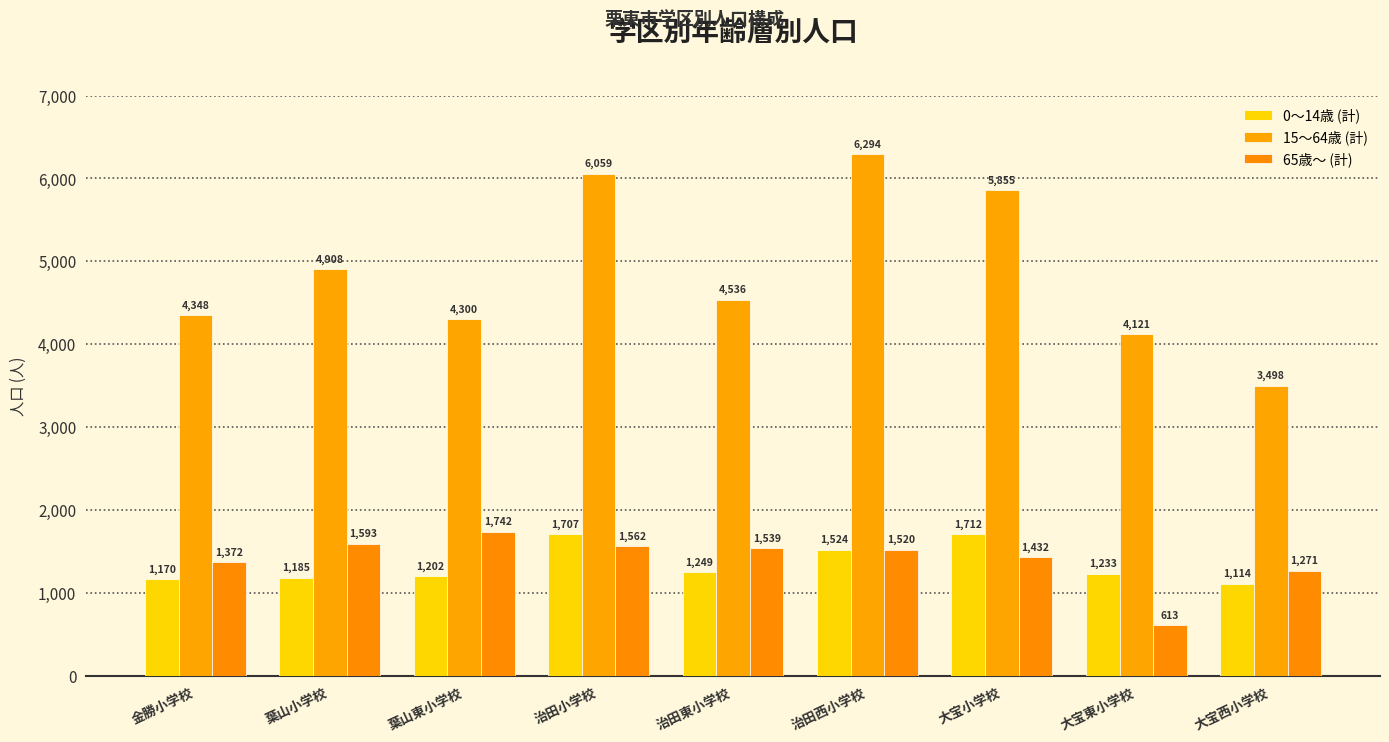

Reading left to right, list all the values displayed in this chart.

0～14歳 (計): 金勝小学校=1170	葉山小学校=1185	葉山東小学校=1202	治田小学校=1707	治田東小学校=1249	治田西小学校=1524	大宝小学校=1712	大宝東小学校=1233	大宝西小学校=1114
15～64歳 (計): 金勝小学校=4348	葉山小学校=4908	葉山東小学校=4300	治田小学校=6059	治田東小学校=4536	治田西小学校=6294	大宝小学校=5855	大宝東小学校=4121	大宝西小学校=3498
65歳～ (計): 金勝小学校=1372	葉山小学校=1593	葉山東小学校=1742	治田小学校=1562	治田東小学校=1539	治田西小学校=1520	大宝小学校=1432	大宝東小学校=613	大宝西小学校=1271